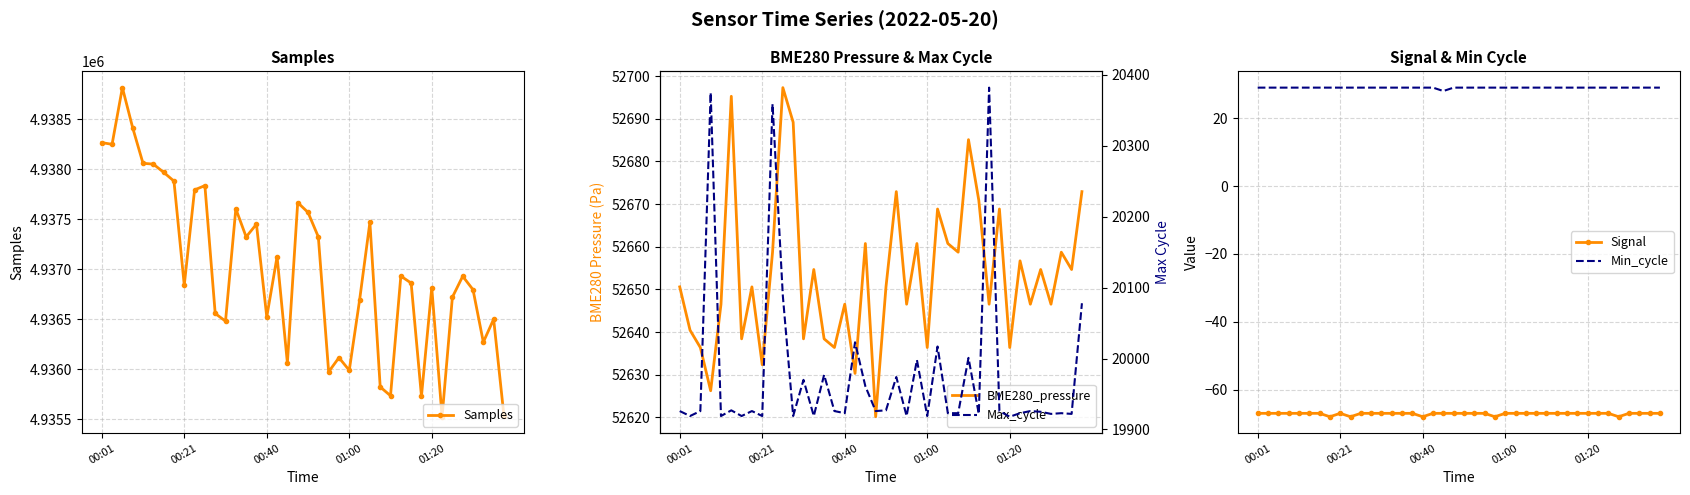

In Samples, how many points are lower than both neighbors (excluding endpoints)?

12